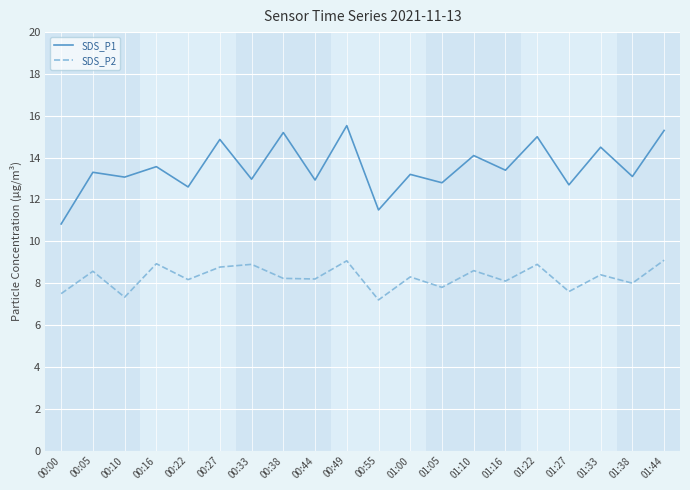

What is the maximum value shown in the chart?

15.5